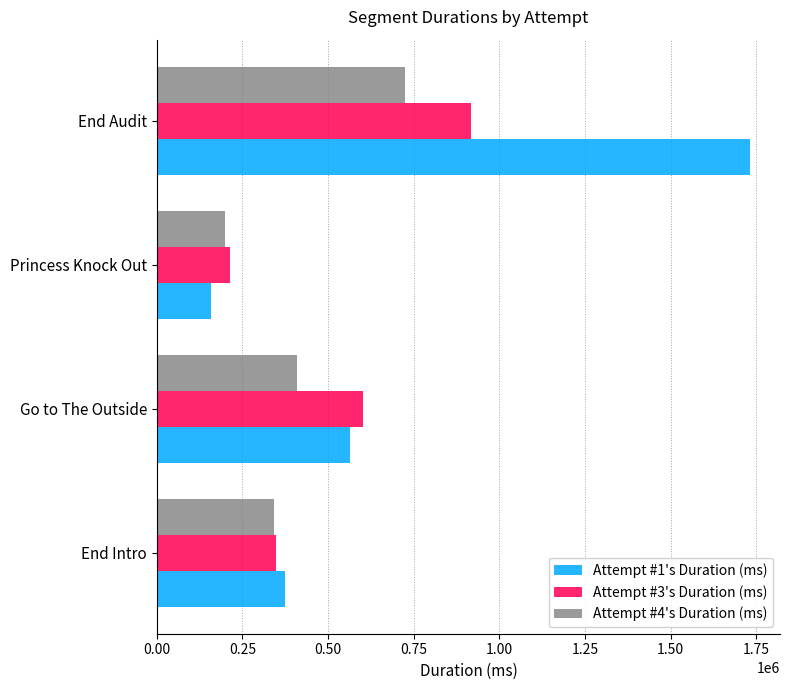

How many series are shown in this chart?

3